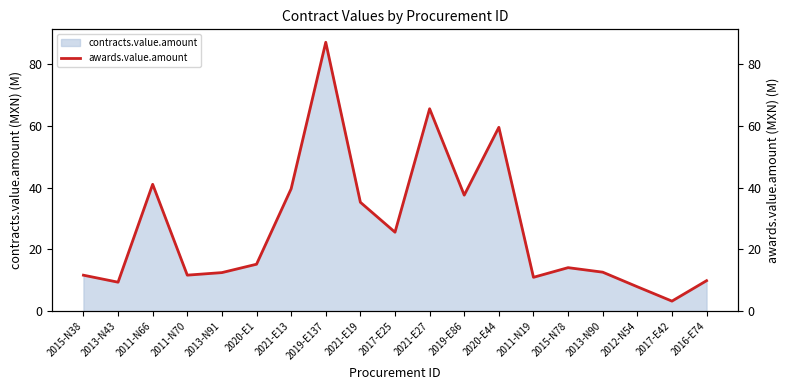

At which label does the data first exceed 14?

2011-N66